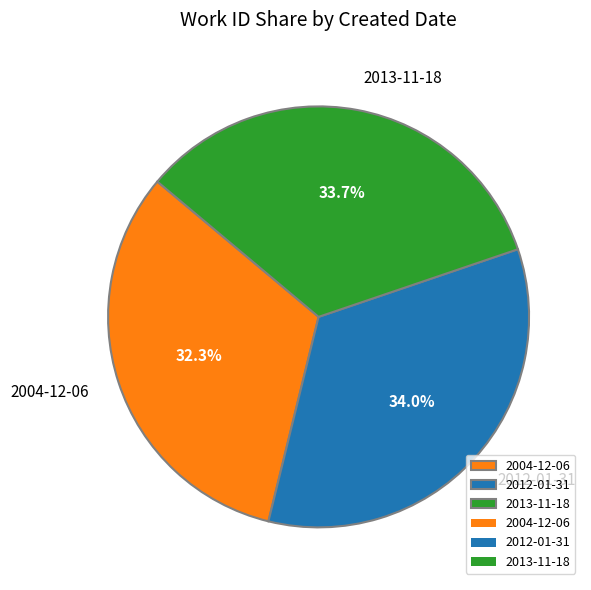

What is the smallest slice in the pie chart?

2004-12-06